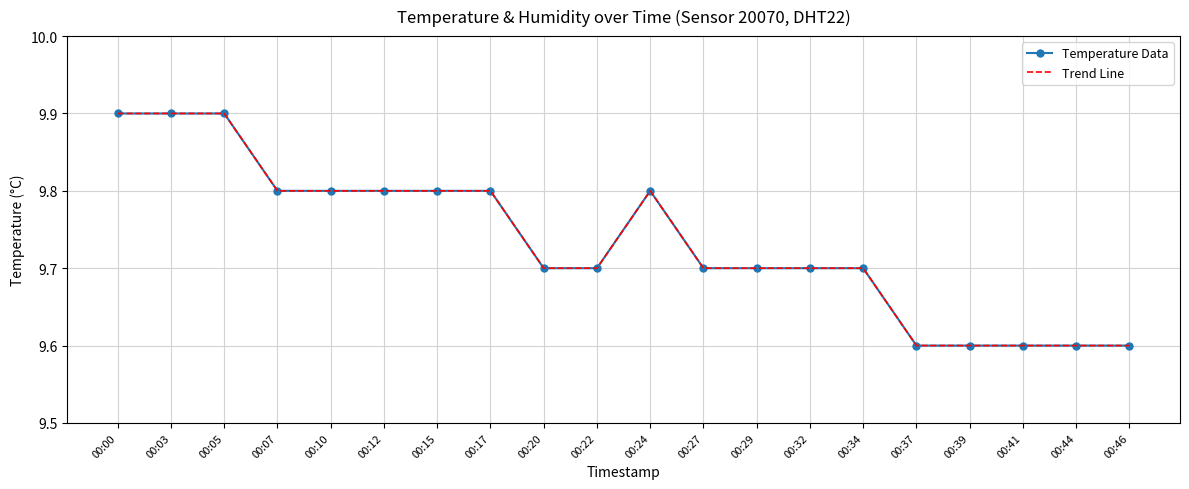

Count the number of categories in the chart.

20